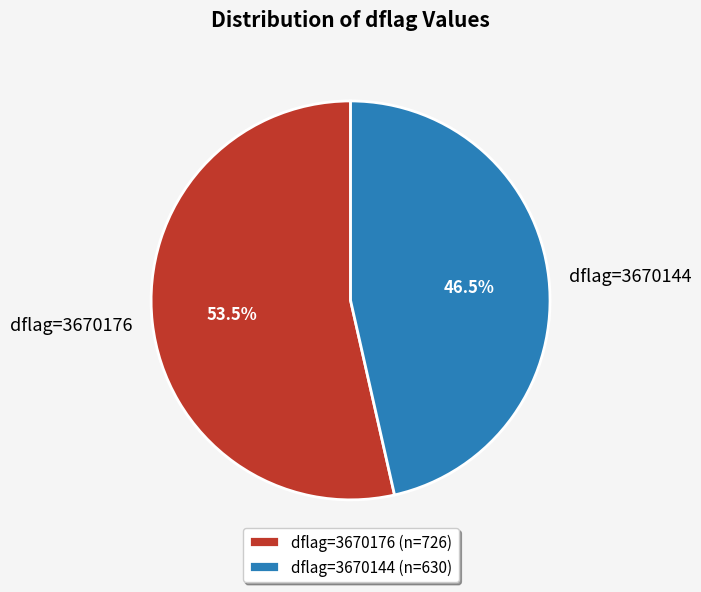

Count the number of slices in the pie.

2